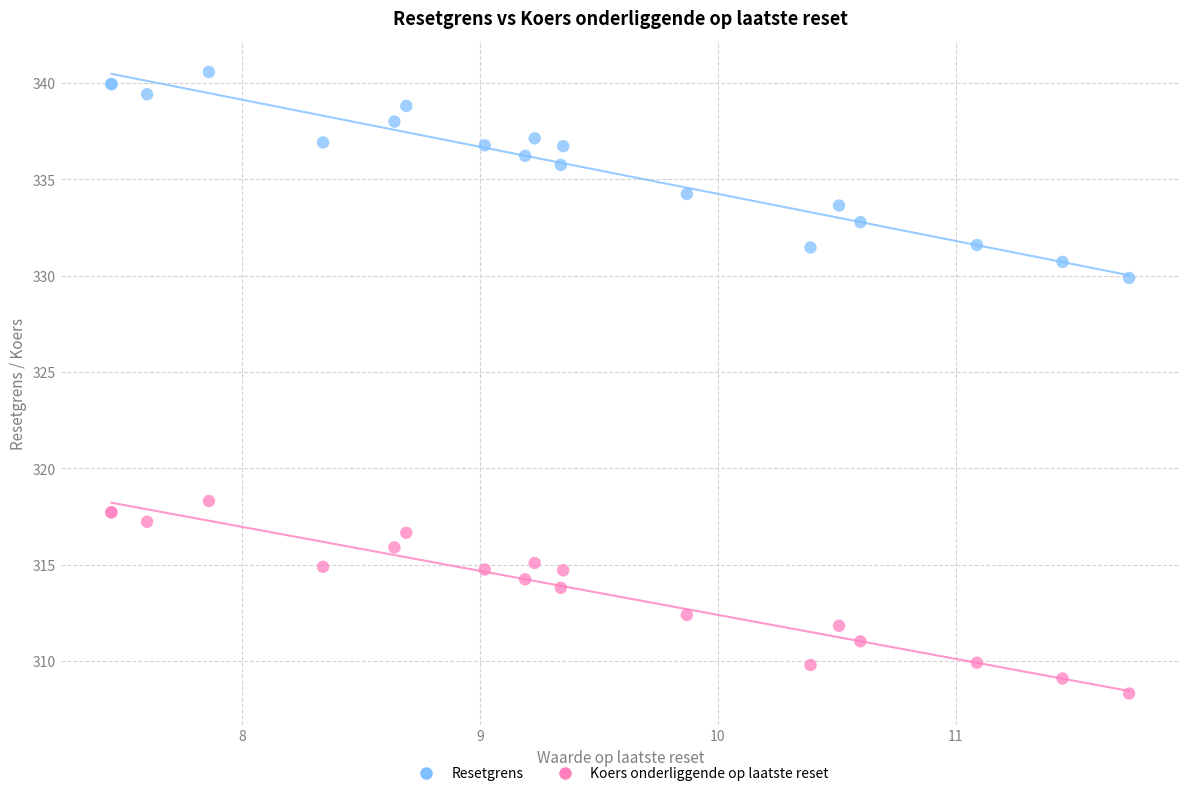

What is the X range (max minus min) for the scatter plot?

4.3